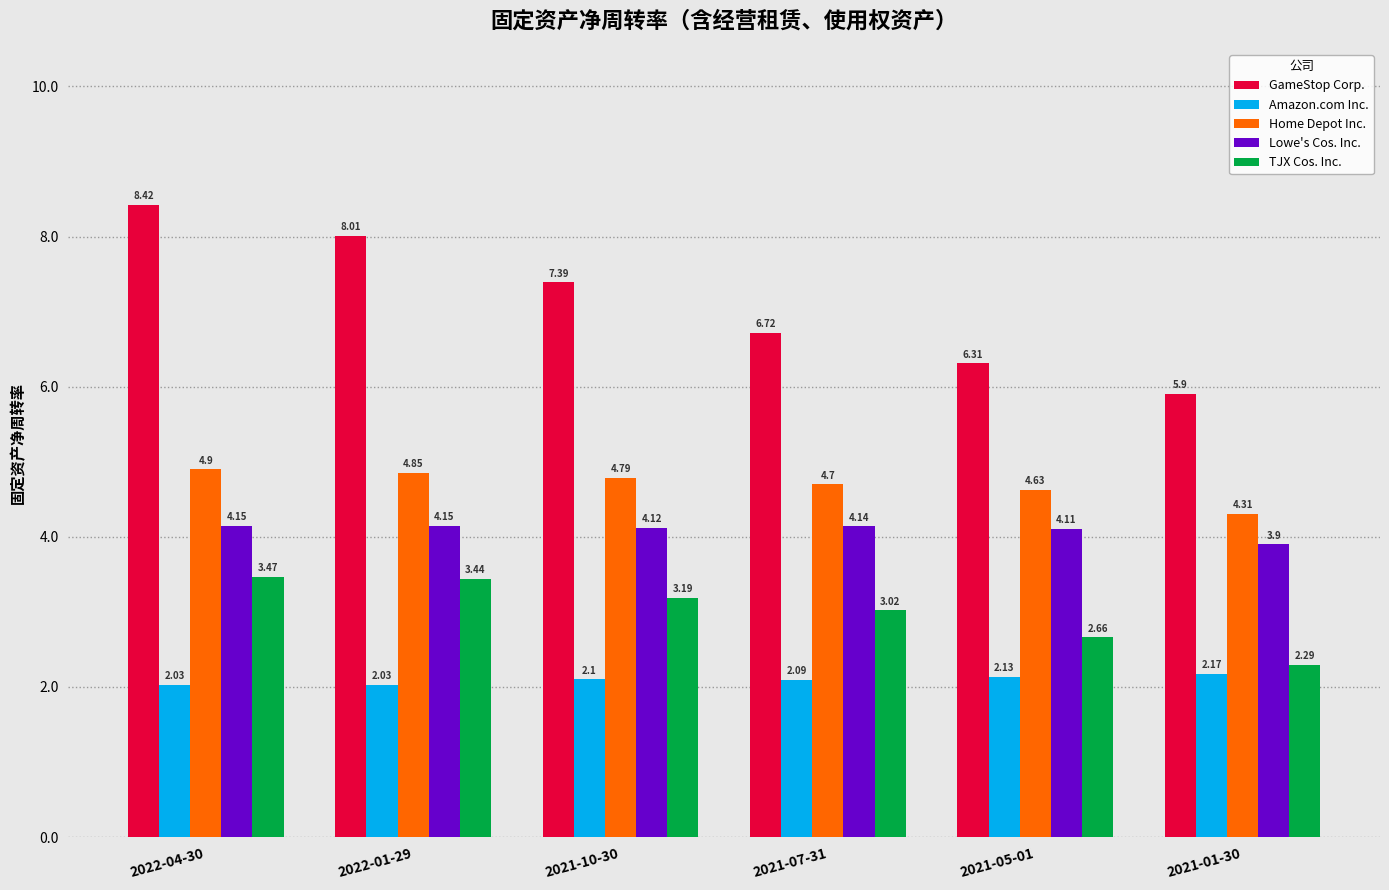

What position from the left is 2021-05-01?

5